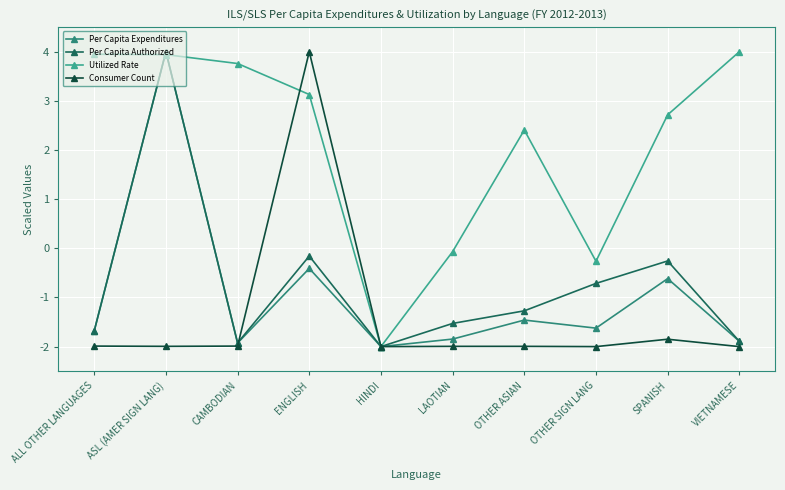

Reading right to left, what are all the values shown in this chart?

Per Capita Expenditures: VIETNAMESE=-1.9	SPANISH=-0.6	OTHER SIGN LANG=-1.6	OTHER ASIAN=-1.5	LAOTIAN=-1.8	HINDI=-2.0	ENGLISH=-0.4	CAMBODIAN=-1.9	ASL (AMER SIGN LANG)=4.0	ALL OTHER LANGUAGES=-1.7
Per Capita Authorized: VIETNAMESE=-1.9	SPANISH=-0.3	OTHER SIGN LANG=-0.7	OTHER ASIAN=-1.3	LAOTIAN=-1.5	HINDI=-2.0	ENGLISH=-0.2	CAMBODIAN=-1.9	ASL (AMER SIGN LANG)=4.0	ALL OTHER LANGUAGES=-1.7
Utilized Rate: VIETNAMESE=4.0	SPANISH=2.7	OTHER SIGN LANG=-0.3	OTHER ASIAN=2.4	LAOTIAN=-0.1	HINDI=-2.0	ENGLISH=3.1	CAMBODIAN=3.8	ASL (AMER SIGN LANG)=3.9	ALL OTHER LANGUAGES=3.9
Consumer Count: VIETNAMESE=-2.0	SPANISH=-1.8	OTHER SIGN LANG=-2.0	OTHER ASIAN=-2.0	LAOTIAN=-2.0	HINDI=-2.0	ENGLISH=4.0	CAMBODIAN=-2.0	ASL (AMER SIGN LANG)=-2.0	ALL OTHER LANGUAGES=-2.0